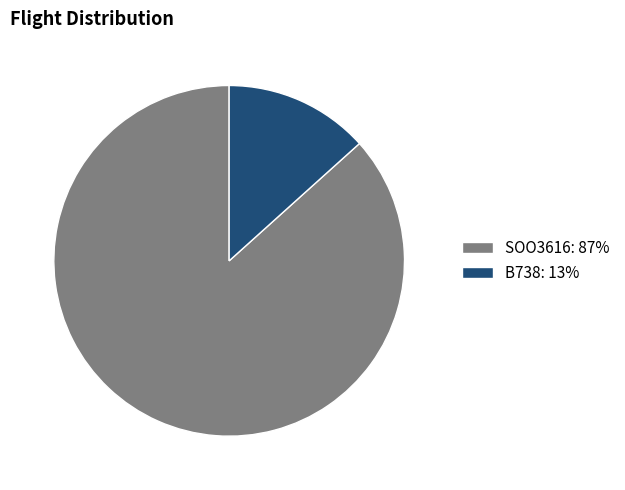

The B738: 13% slice represents 13% of the pie. True or false?

True